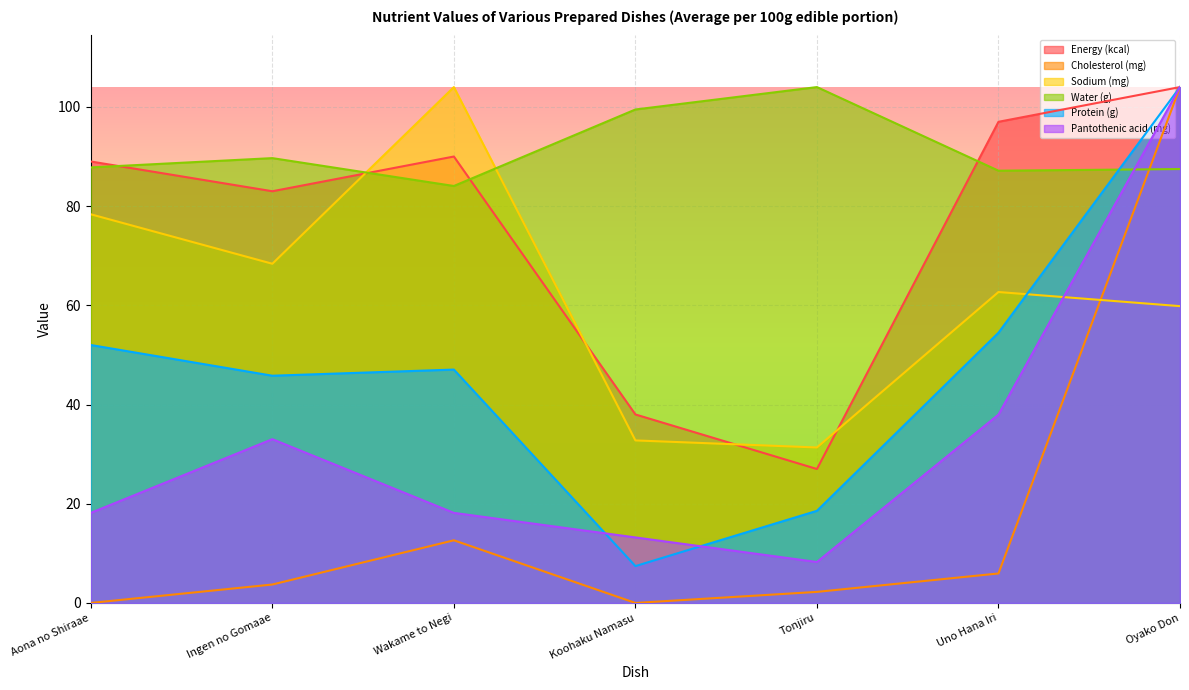

Is the value of Energy (kcal) at Wakame to Negi greater than the value of Water (g) at Wakame to Negi?

Yes